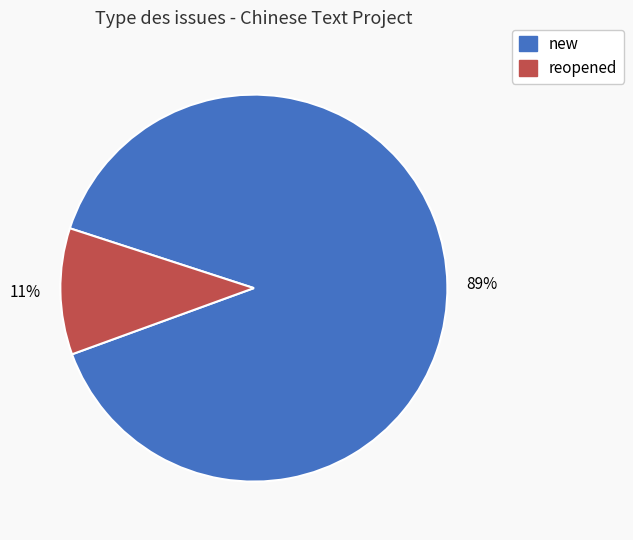

Is there any slice that represents more than half of the pie?

Yes